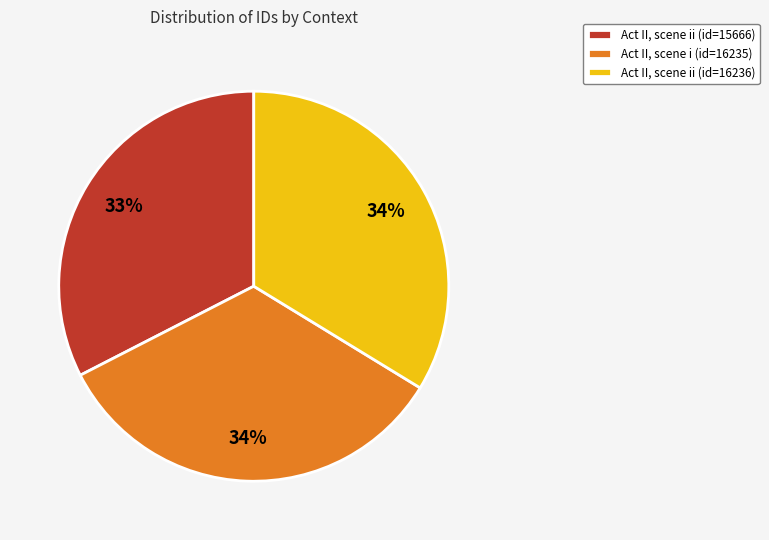

Does any single category account for the majority?

No